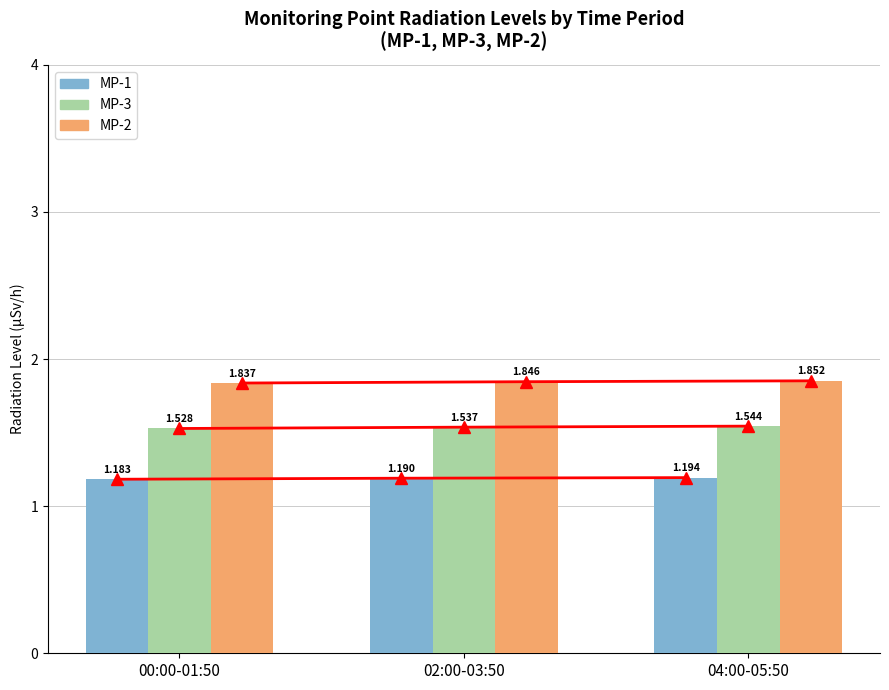

Which has a higher value, 04:00-05:50 or 02:00-03:50?

04:00-05:50